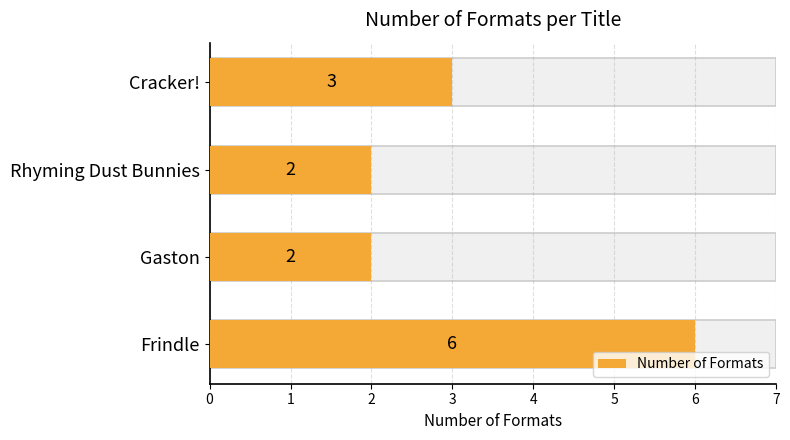

What is the average value?

3